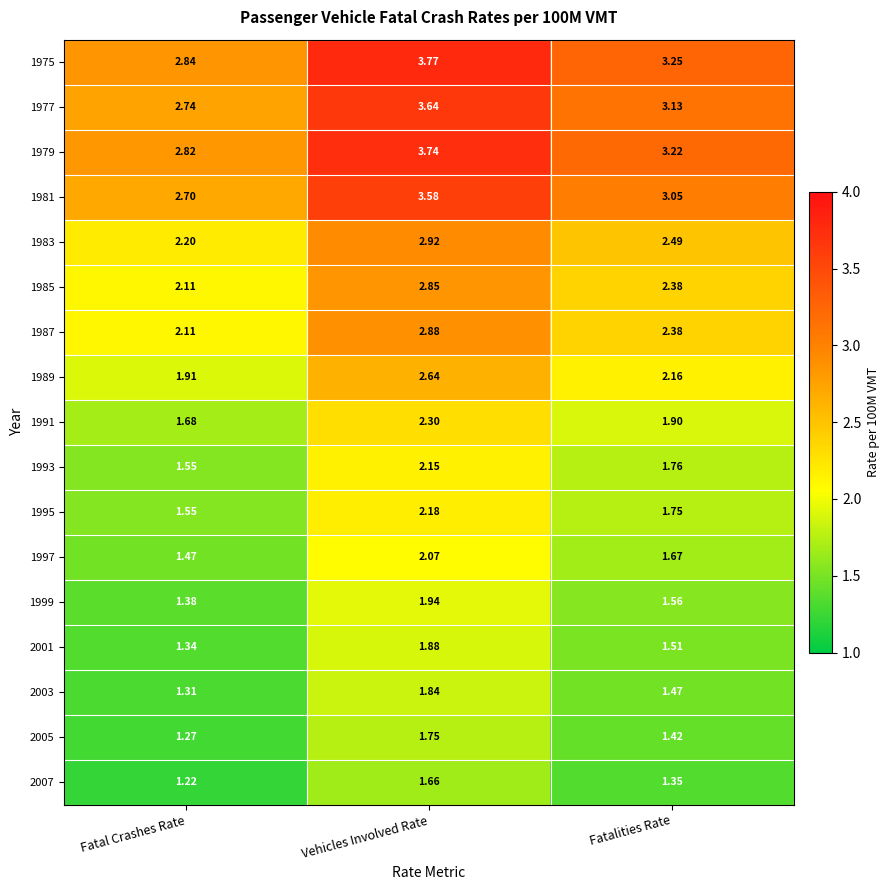

At which category is the sum across all series the highest?

Vehicles Involved Rate